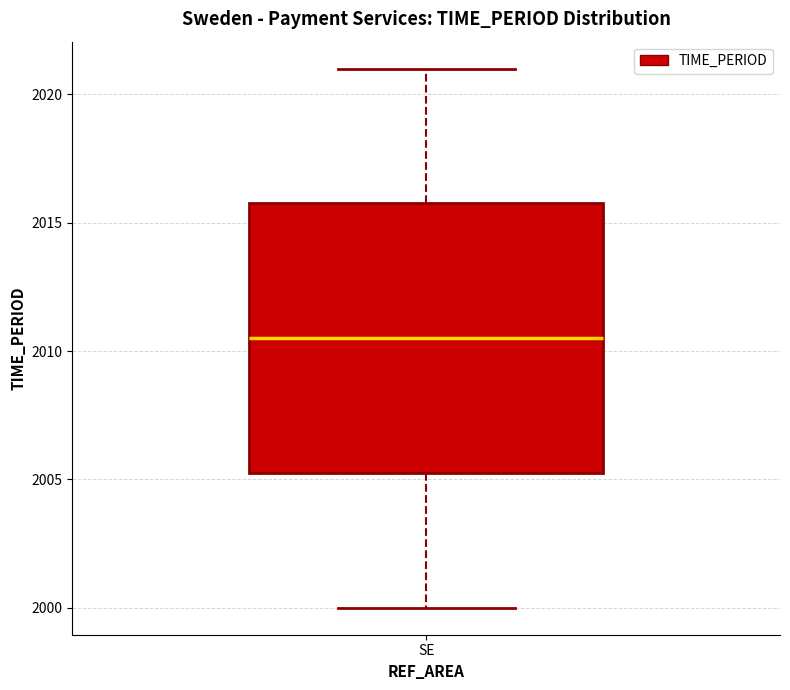

Transcribe this box plot: give where the median line is, the range the box spans, and where the two whiskers end, as read against the y-axis. The values are not printed on the chart, so give them approximately, as read against the axis.

median 2010.5, box 2005.5 to 2016.0, whiskers 2000.0 to 2021.0